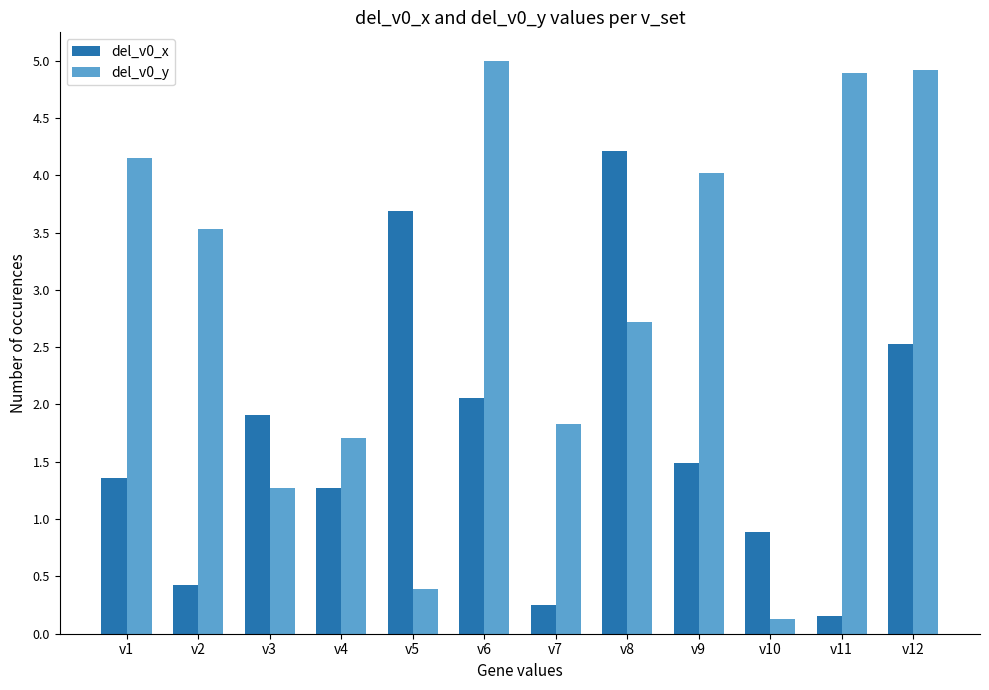

What is the approximate value of del_v0_x at v7?

0.3